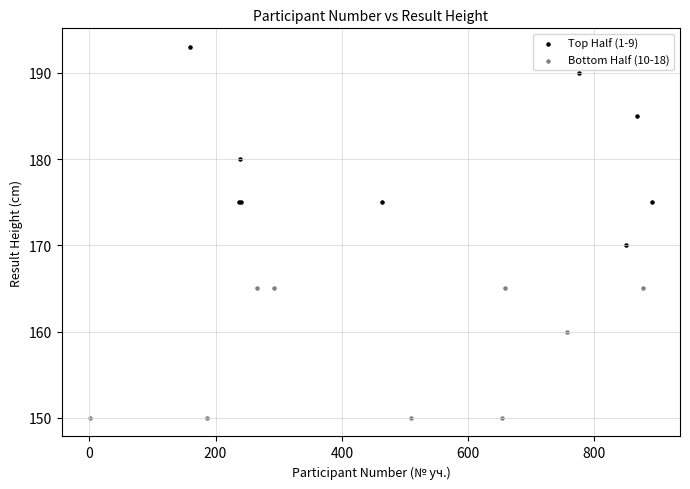

Which series has the widest spread of Y values?

Top Half (1-9)